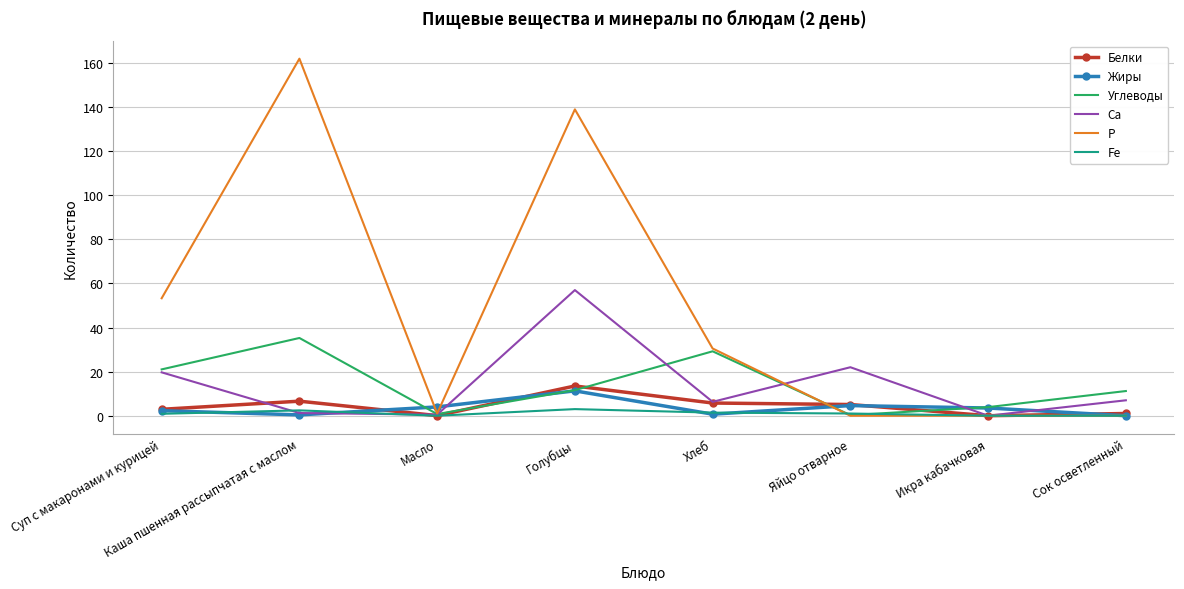

Which series has the largest range (max minus min)?

Р